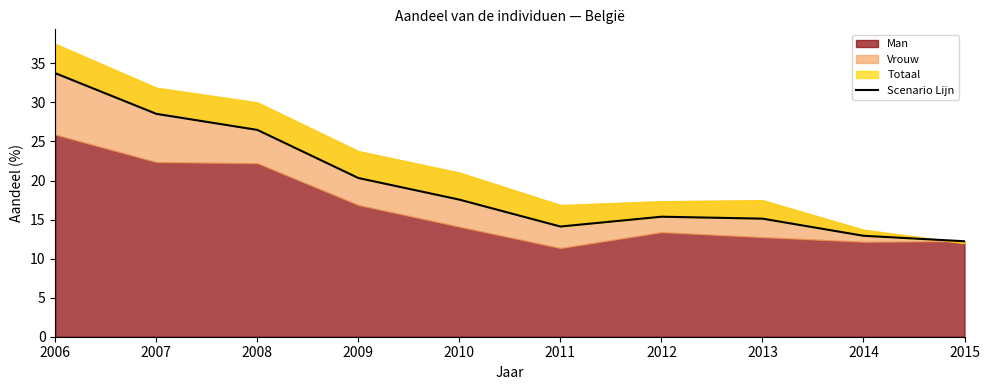

What is the ratio of the value at 2013 to the value at 2010?

0.9